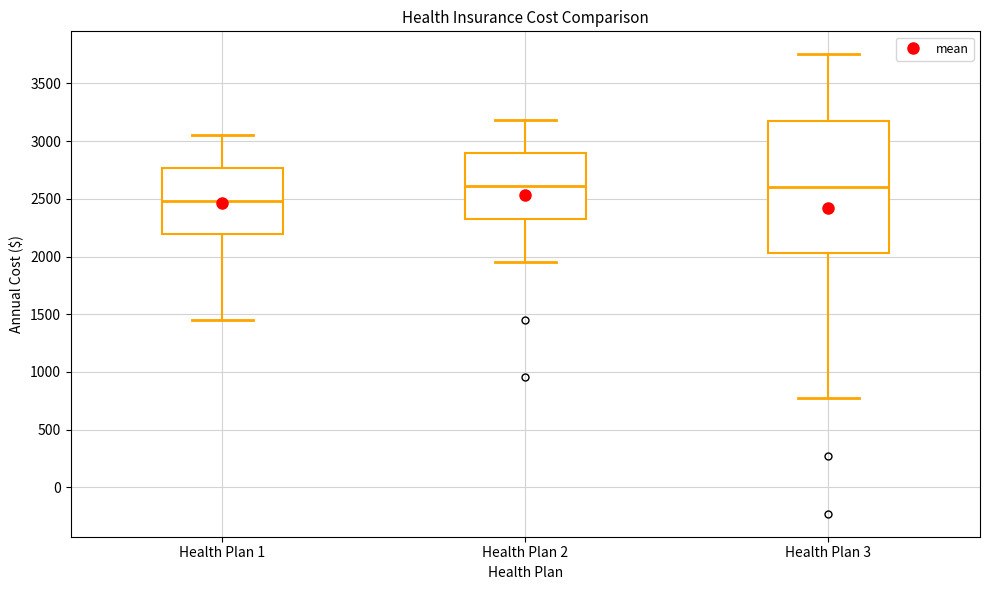

Which box is the tallest, from its lower edge to its upper edge?

Health Plan 3